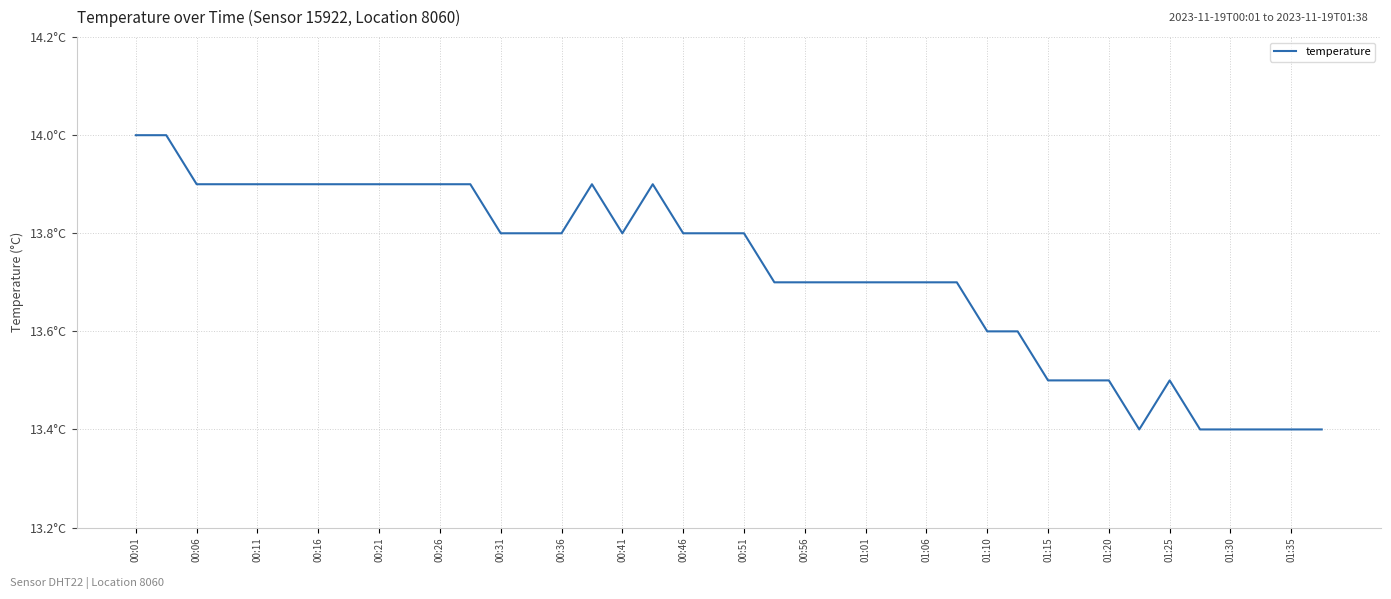

Is this an area chart (filled region under the line)?

No